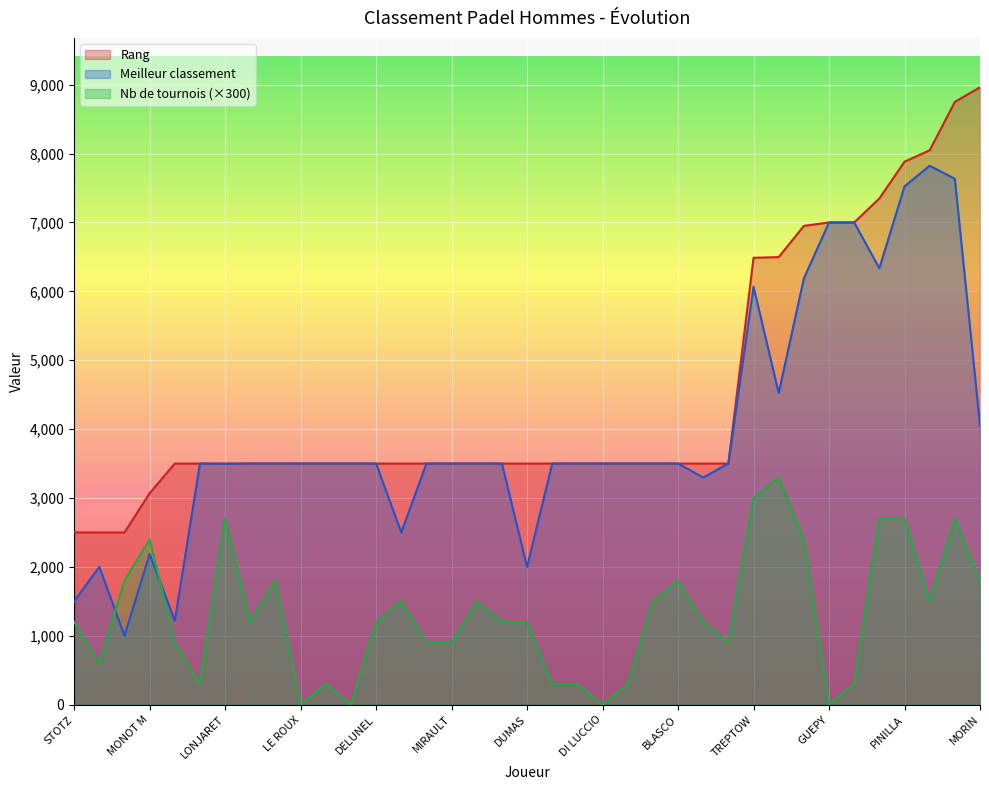

Between DI LUCCIO and LONJARET, which is larger?

DI LUCCIO